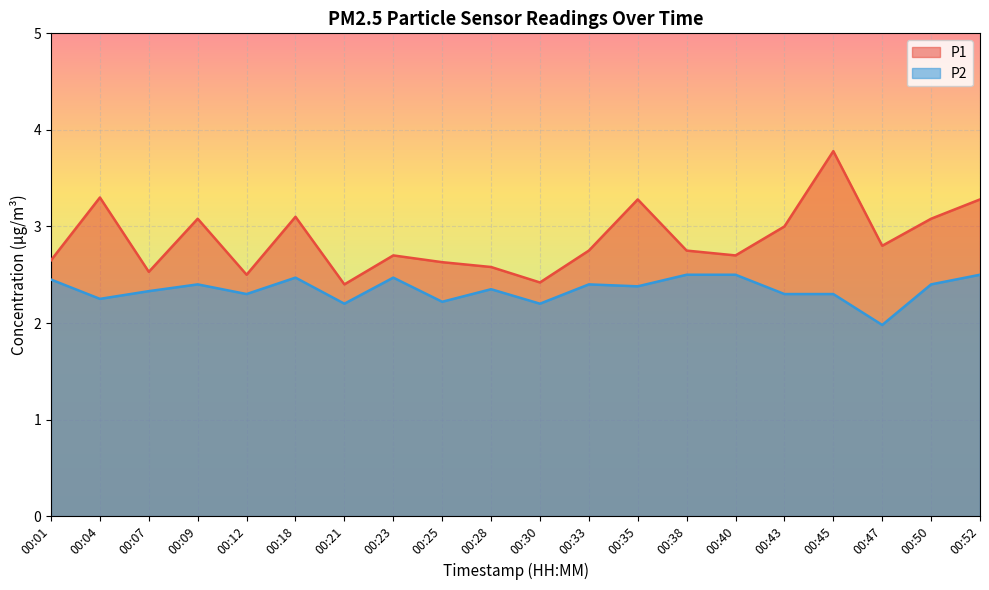

What is the sum of all P2 values?

46.9